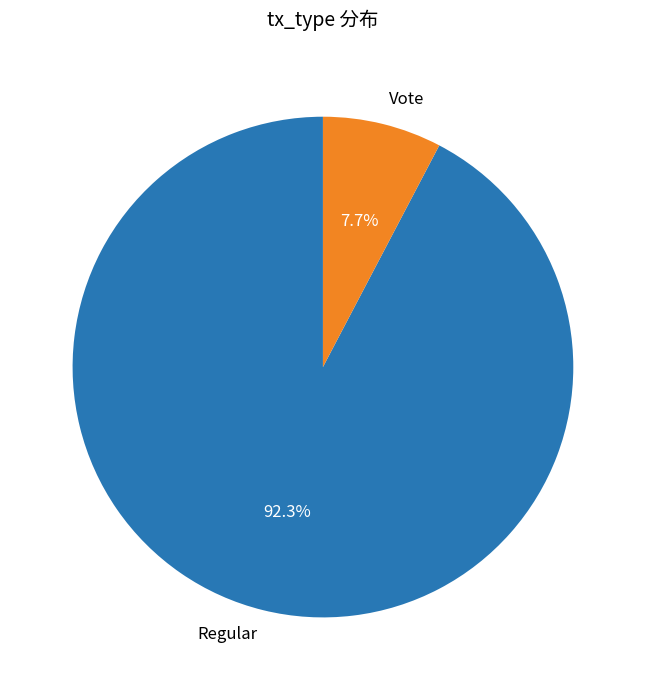

Between Regular and Vote, which is larger?

Regular